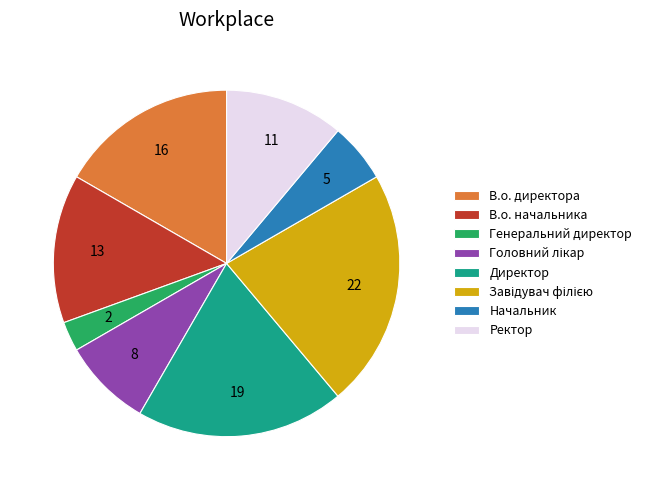

Do Начальник and Генеральний директор together represent more than half of the pie?

No